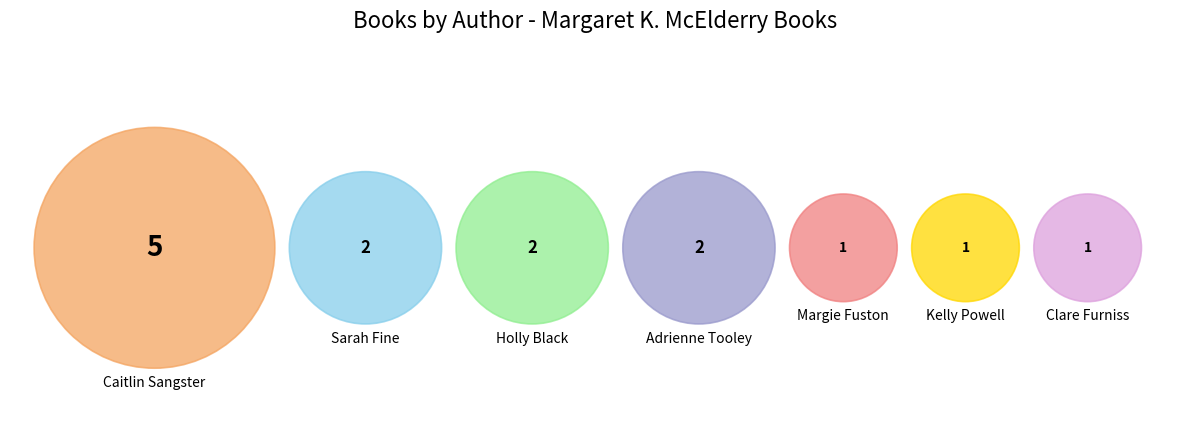

The Adrienne Tooley slice represents 14% of the pie. True or false?

True